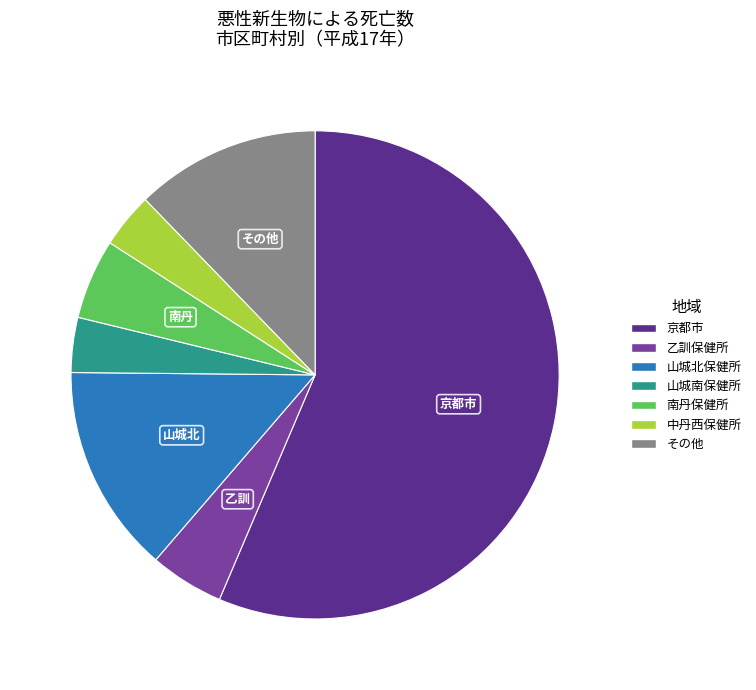

Is there a majority slice in this chart?

Yes